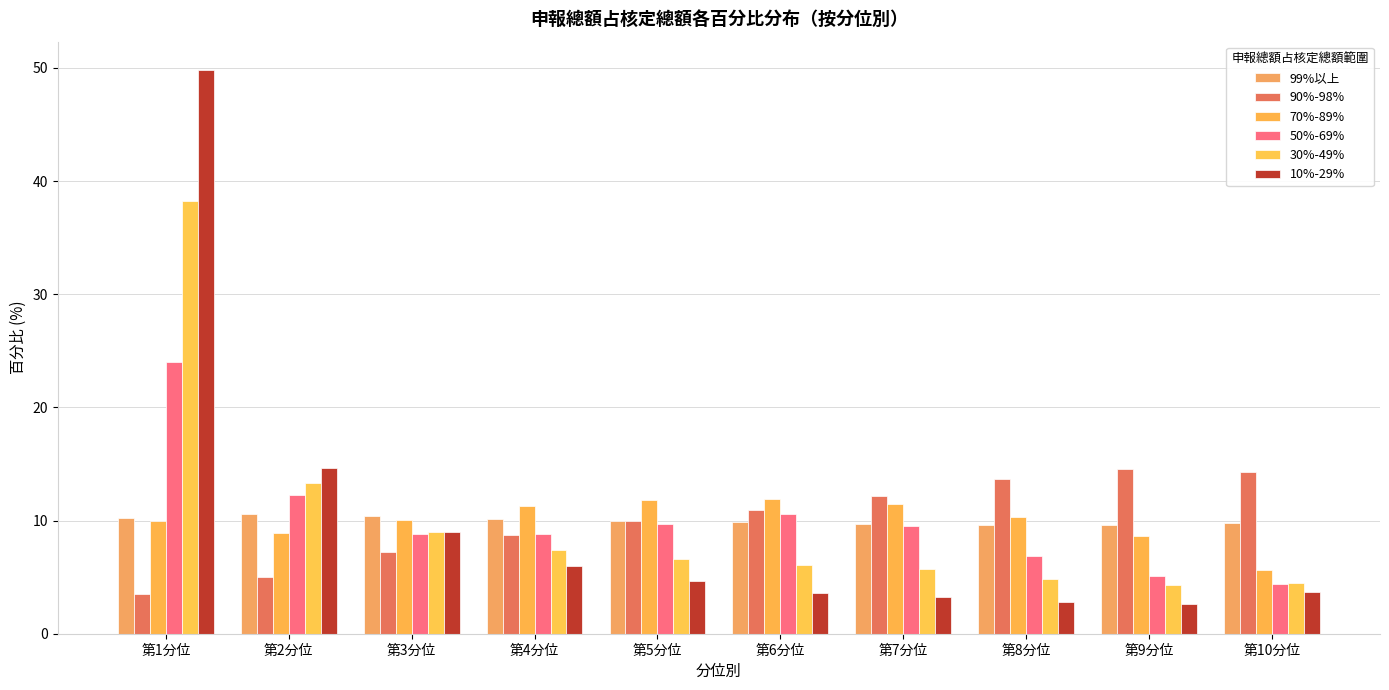

What is the label of the 6th bar from the right?

第5分位